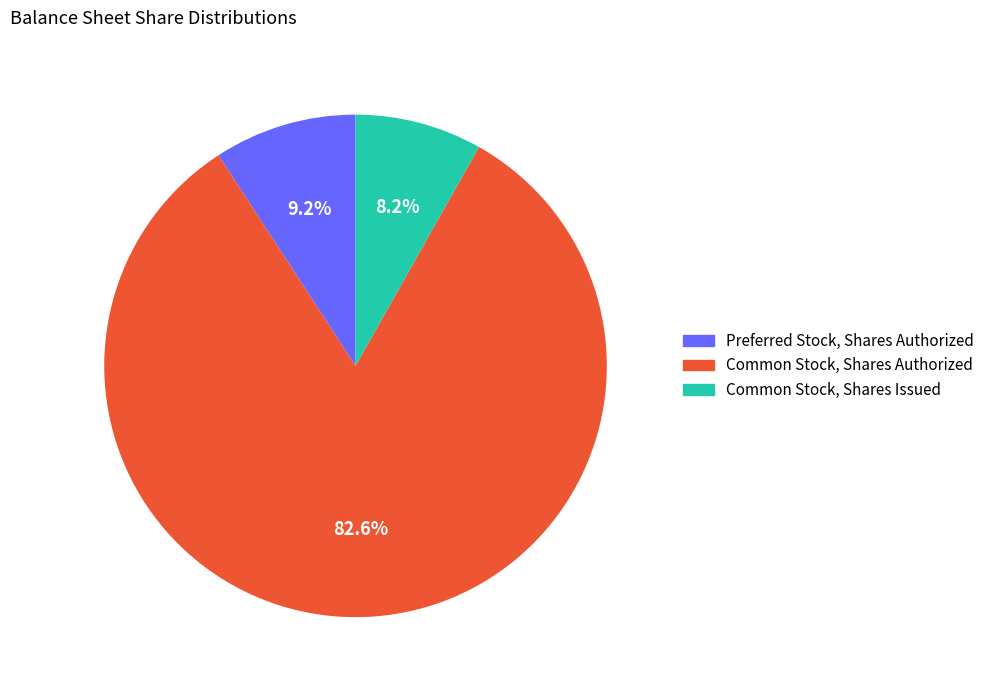

To the nearest percent, what is the difference between the largest and smallest slice percentages?

74%